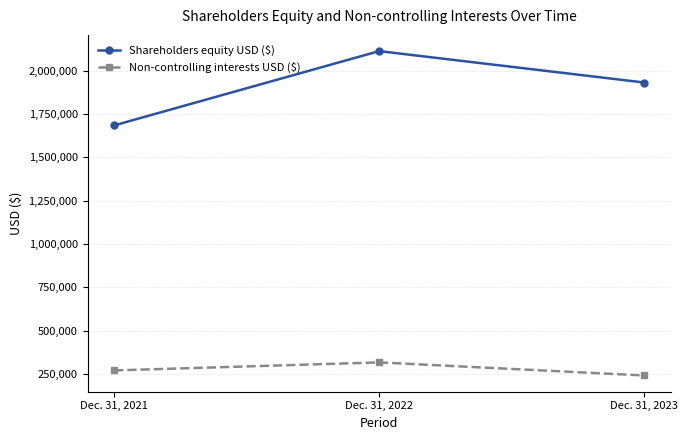

Count the number of categories in the chart.

3